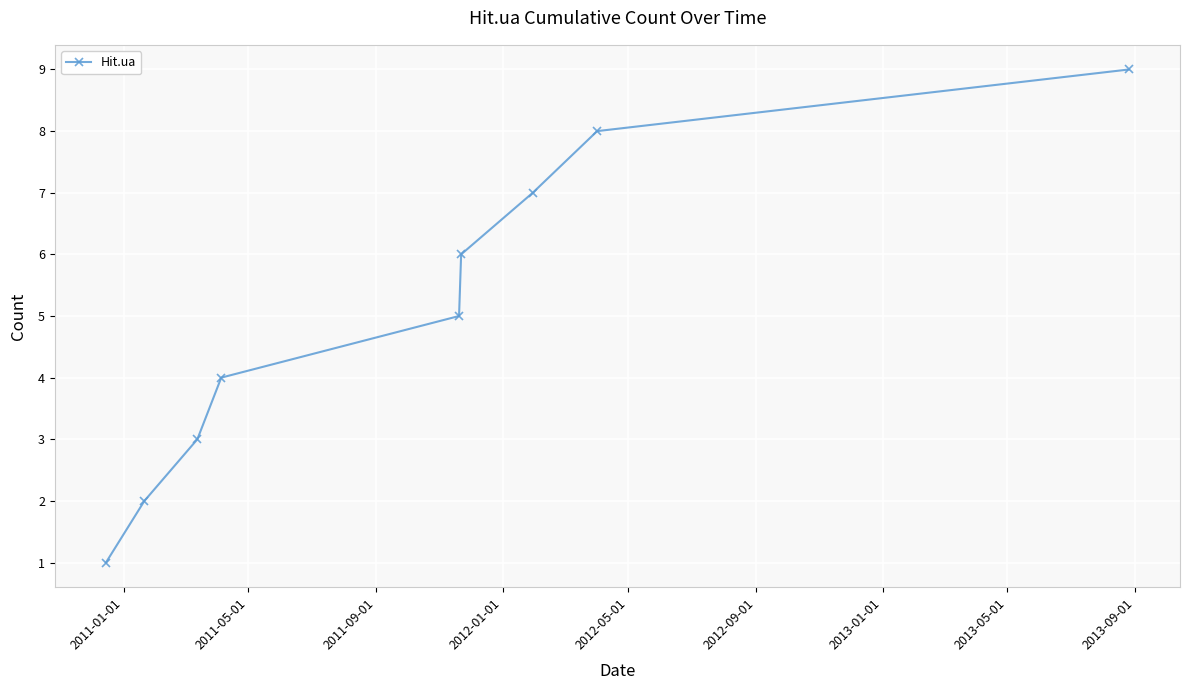

What is the greatest value displayed?

9